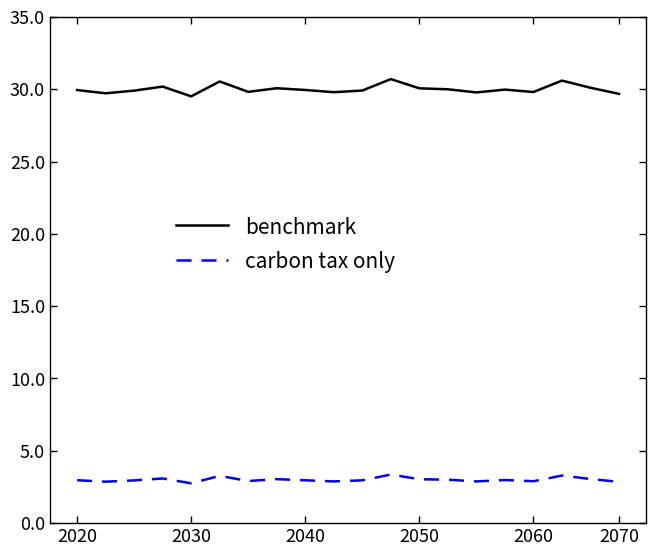

Which series has the largest range (max minus min)?

benchmark